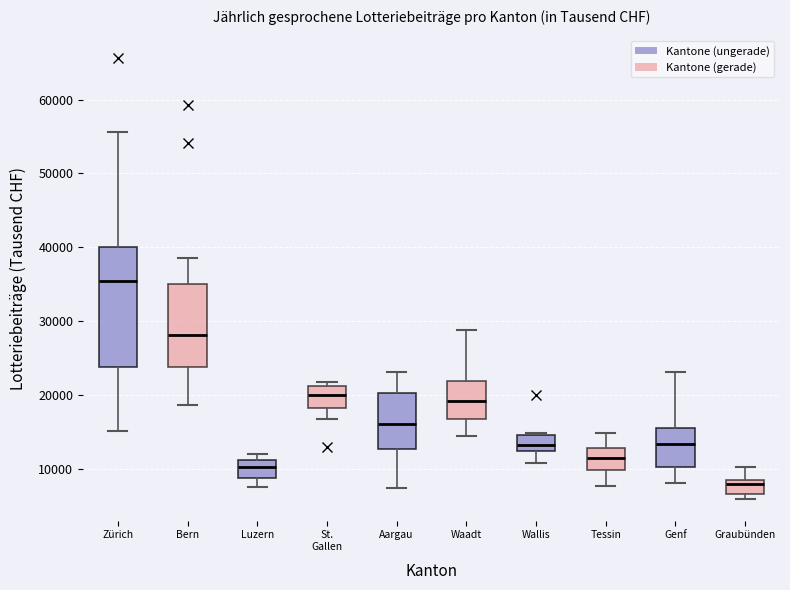

Which box's median line is the highest?

Zürich